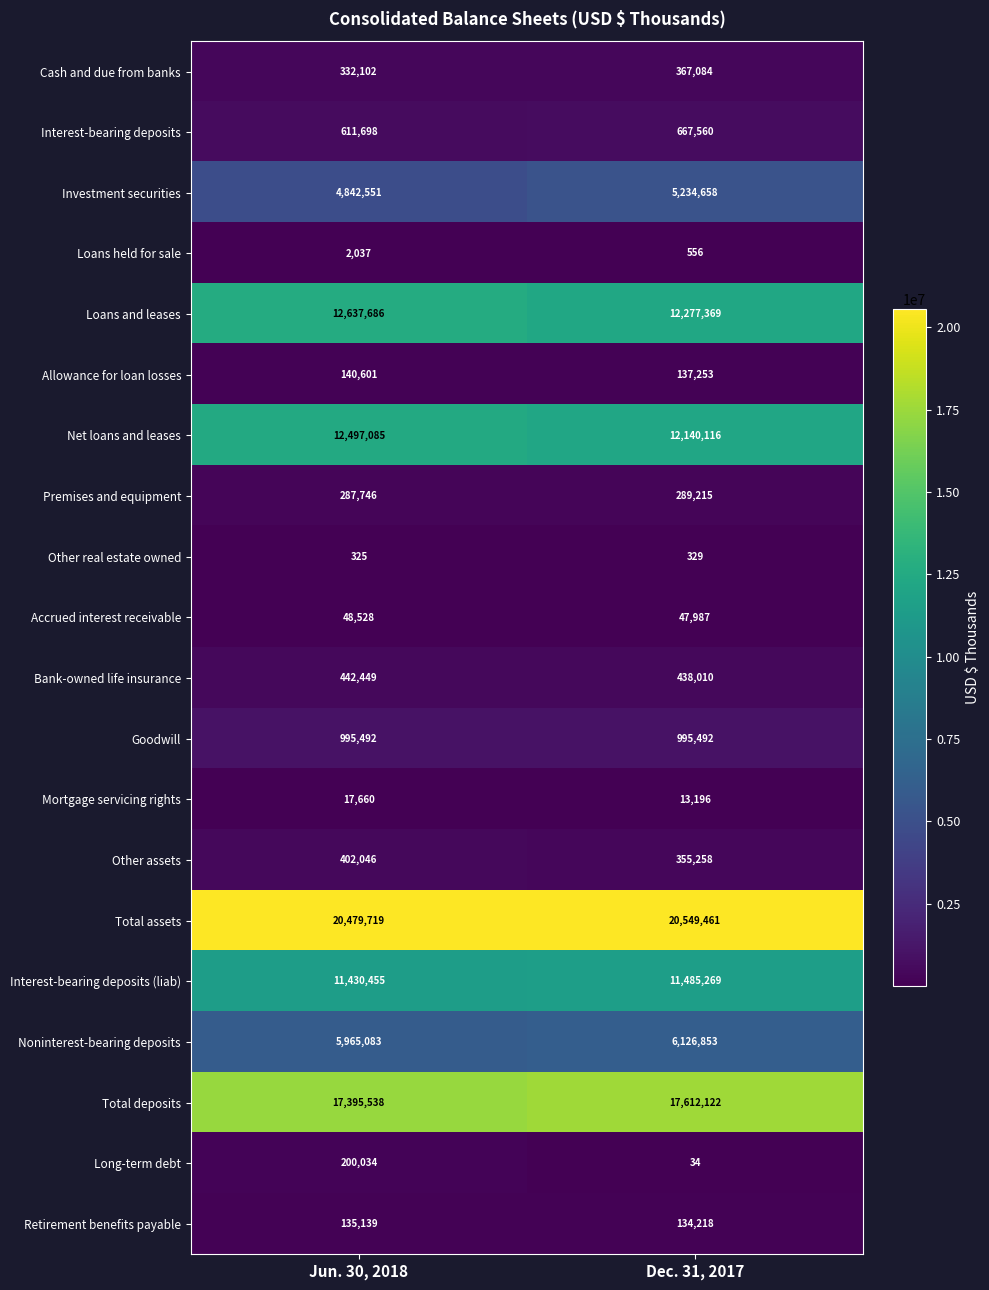

True or false: Allowance for loan losses has a value of 137253 at Dec. 31, 2017.

True